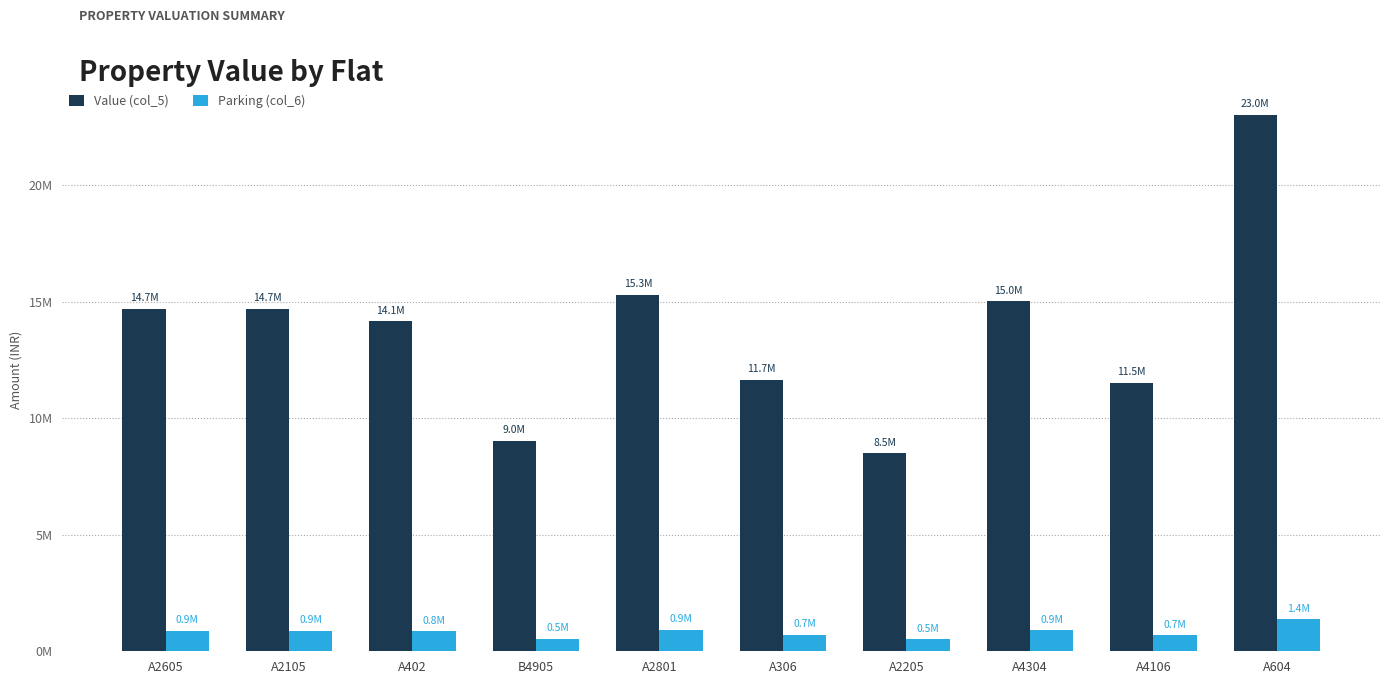

What is the difference between the maximum and minimum values in the Value (col_5) series?

14509092